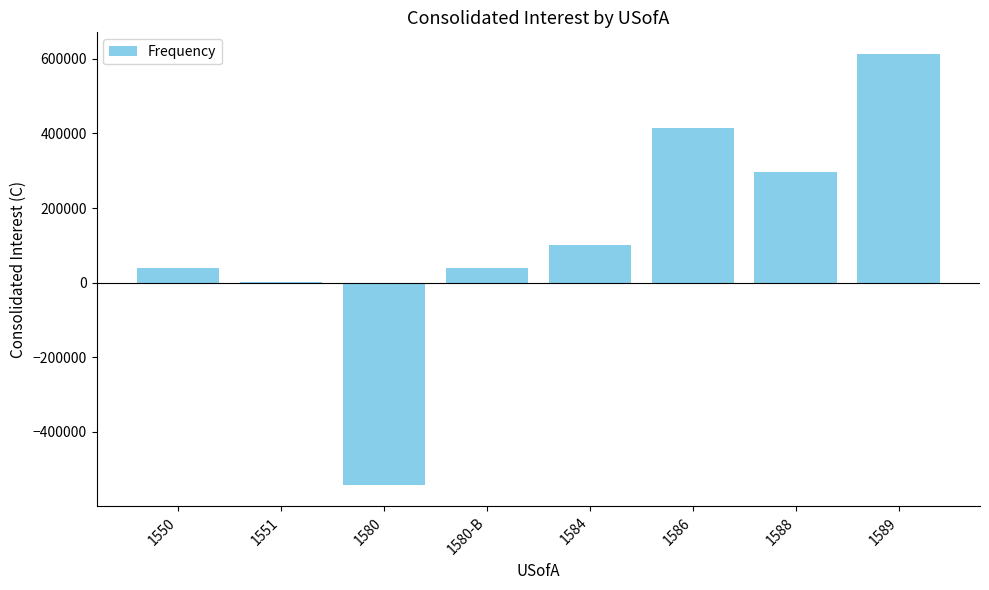

Count the number of data series in this chart.

1